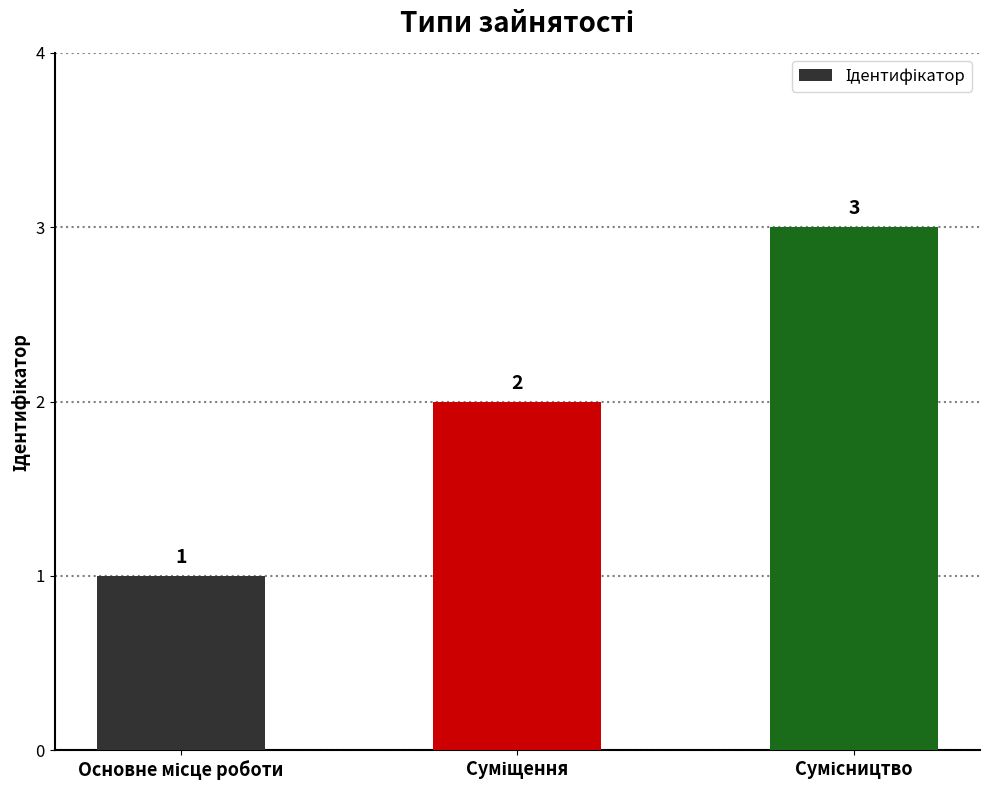

What is the maximum value shown in the chart?

3